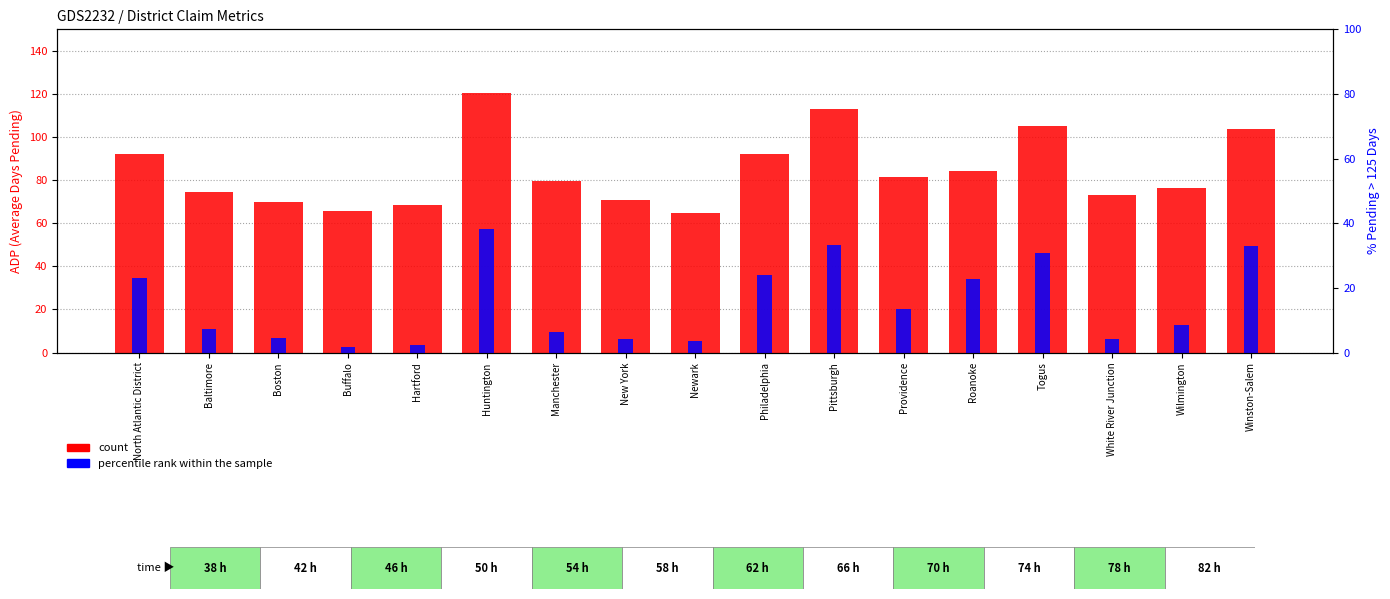

Are the bars grouped side by side (vs. stacked)?

Yes